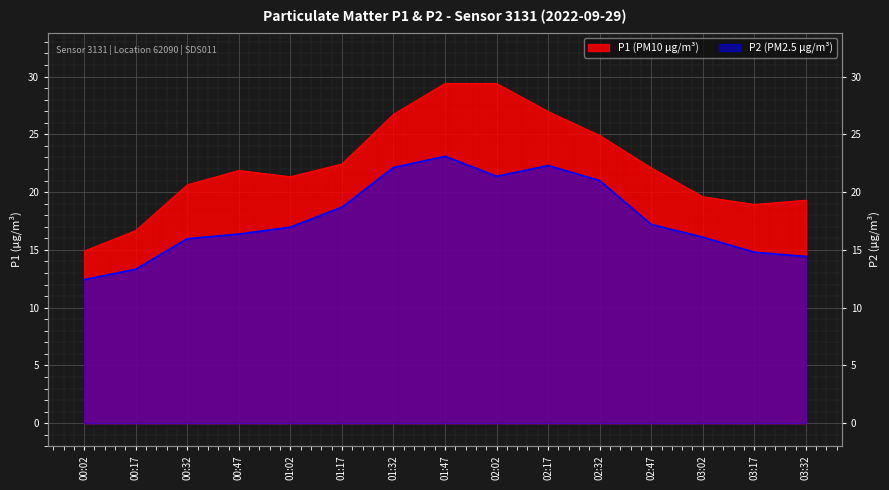

What are all the series names shown in the legend?

P1, P2